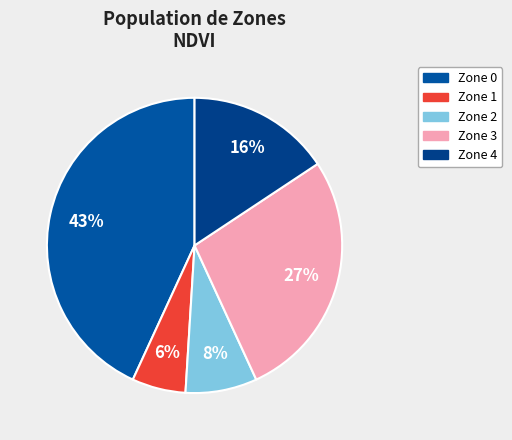

True or false: Zone 0 accounts for 49% of the total.

False